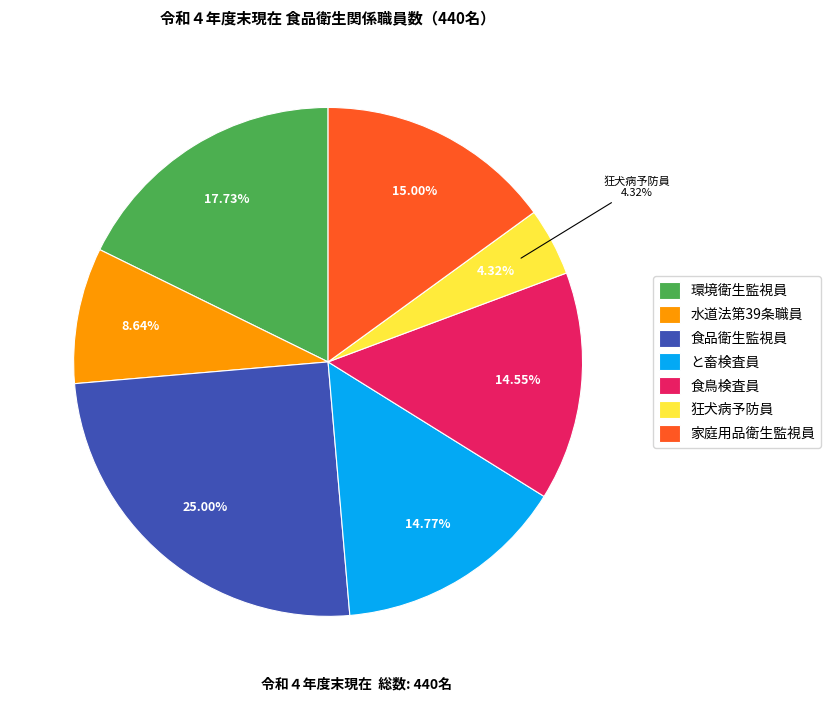

Is there any slice that represents more than half of the pie?

No